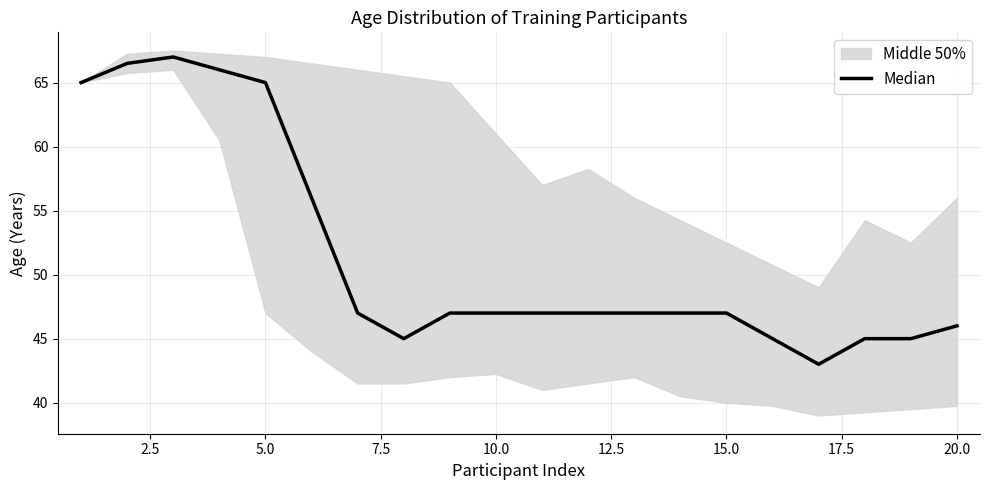

What is the value of the 12th point from the left?

47.0